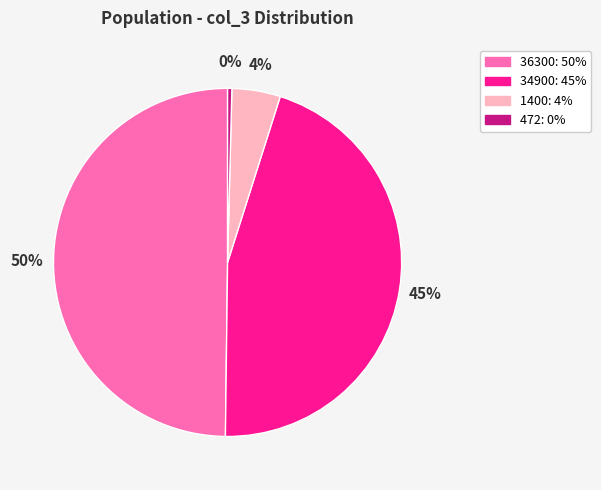

Which slice is the largest?

36300